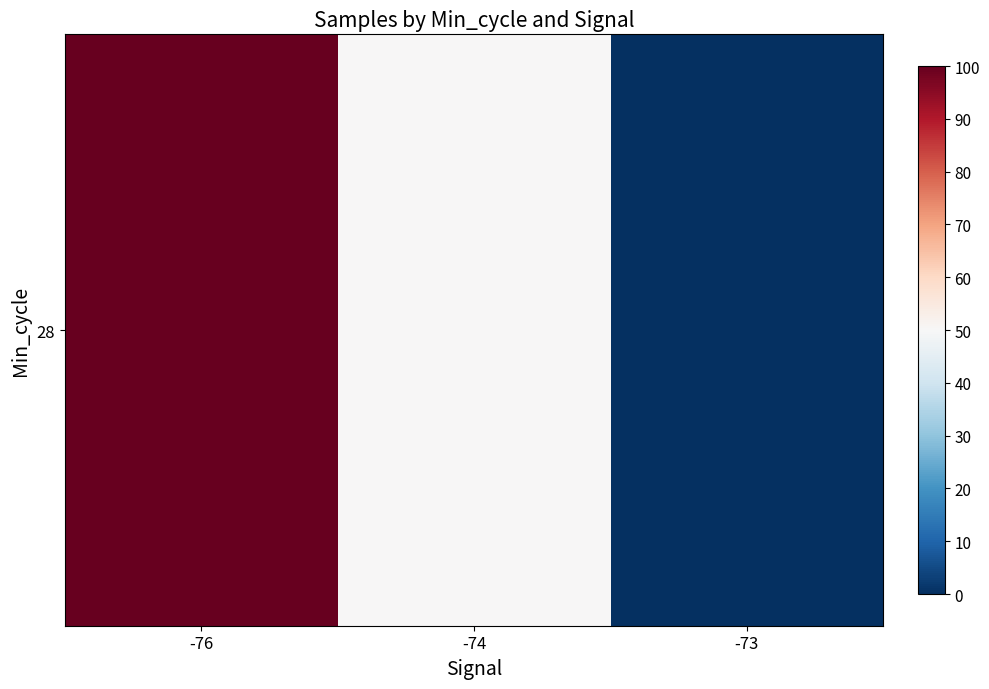

How many values are above zero?

2